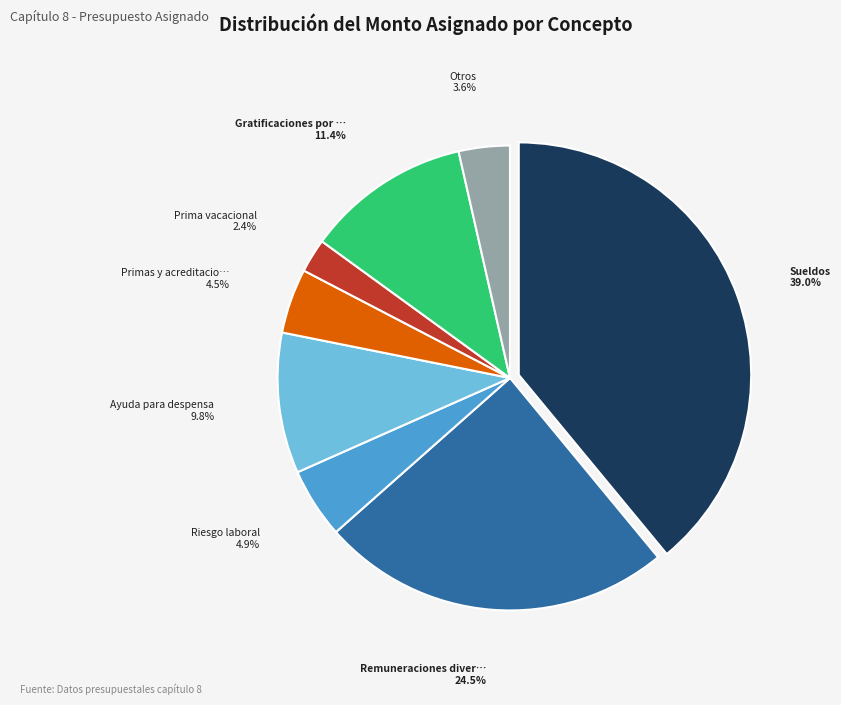

Is there a majority slice in this chart?

No